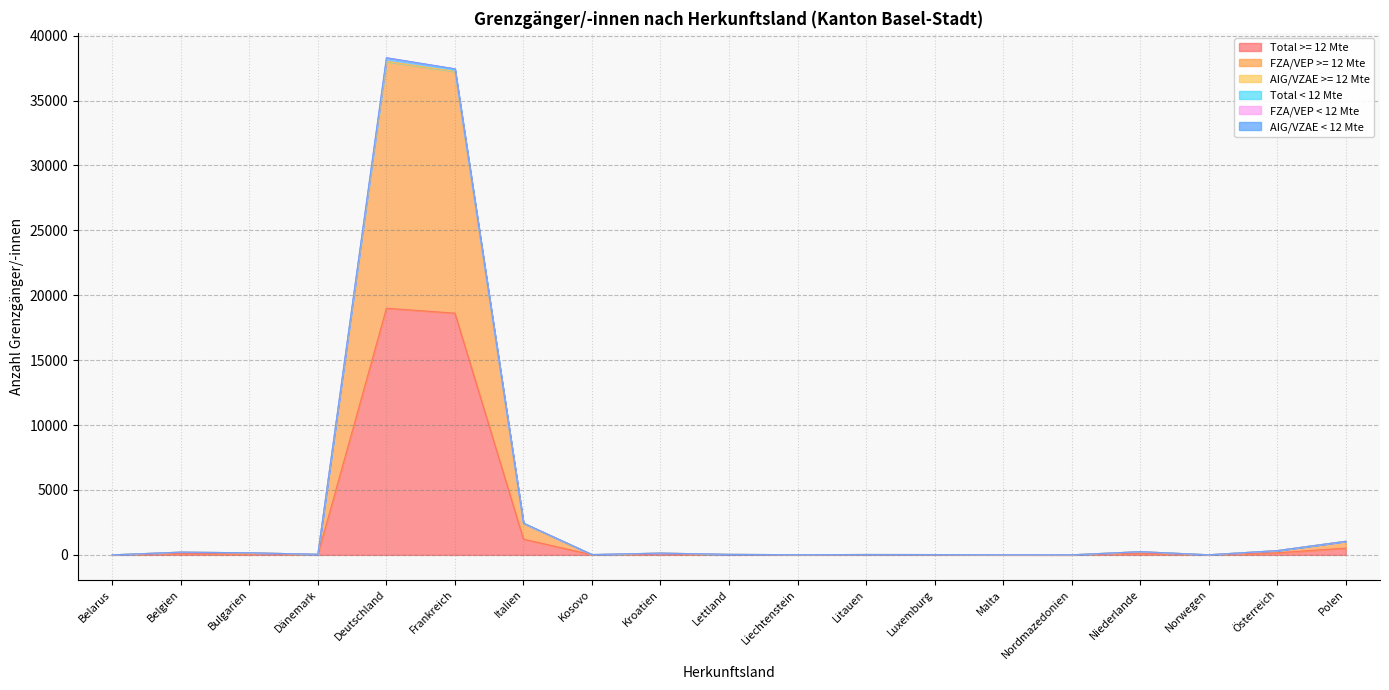

Read the Total < 12 Mte value at Nordmazedonien, to the nearest 10.

10